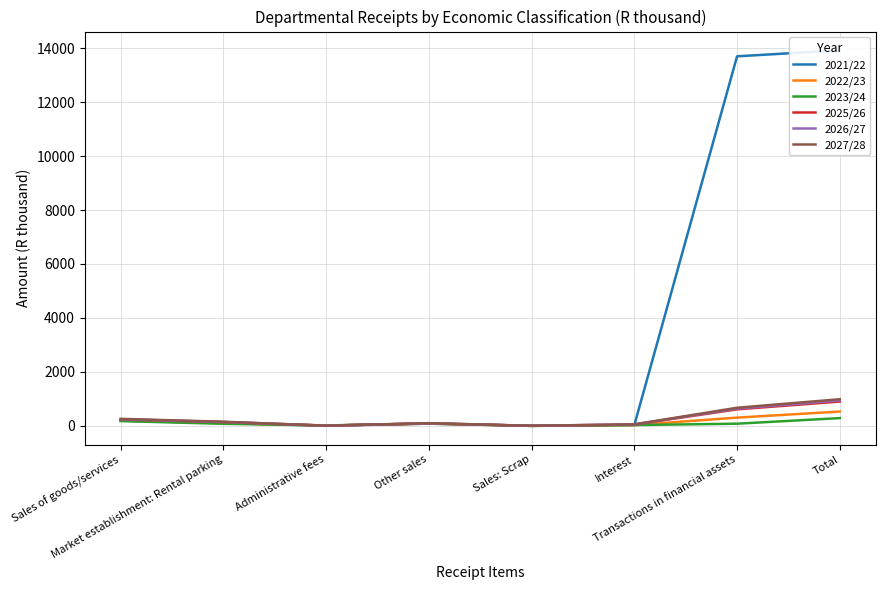

Is this an area chart (filled region under the line)?

No